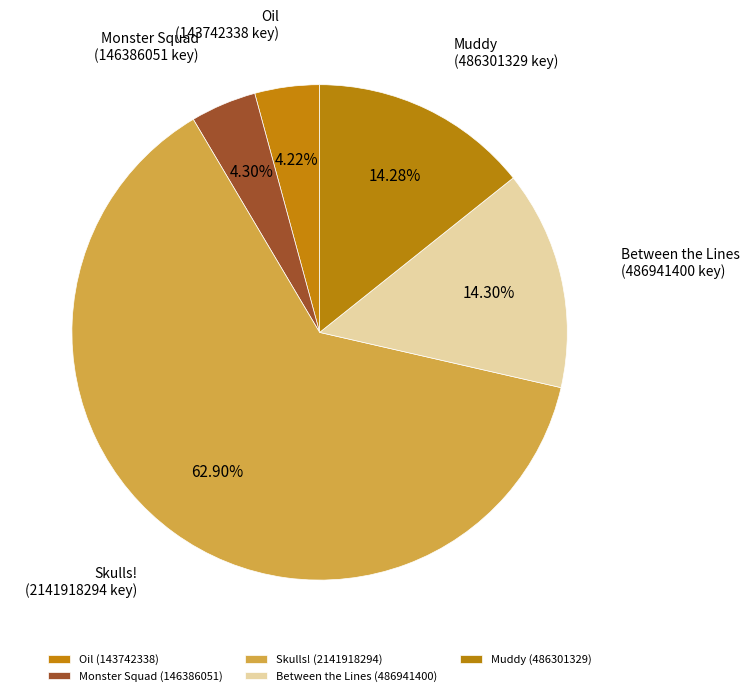

How many slices are in this pie chart?

5